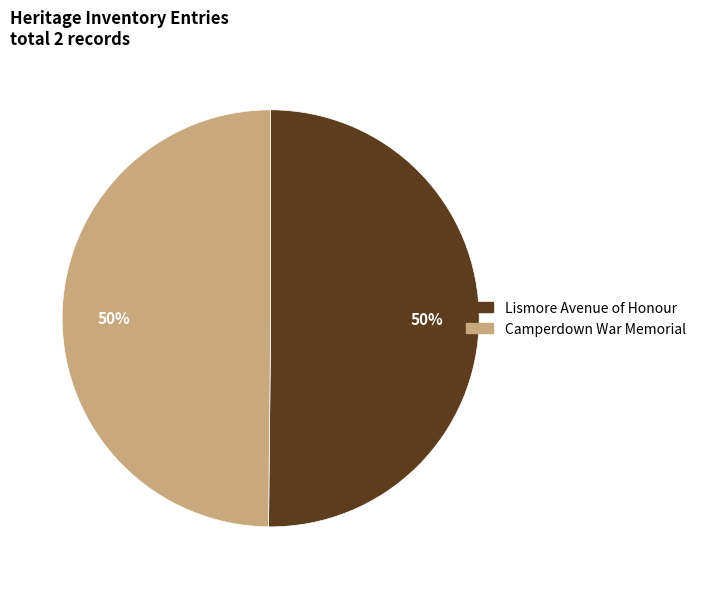

To the nearest percent, what is the combined percentage of Camperdown War Memorial and Lismore Avenue of Honour?

100%